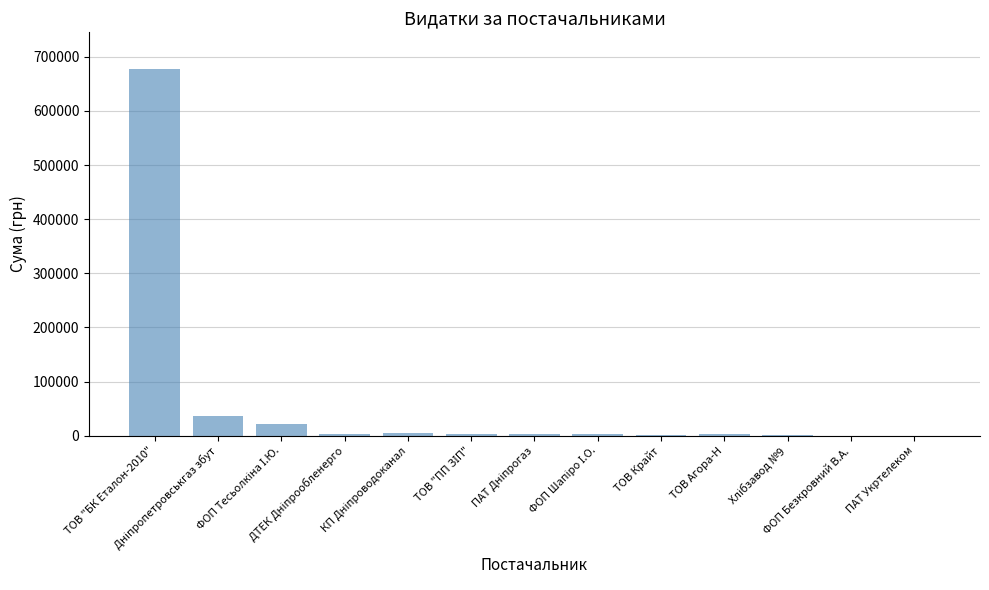

Are the bars horizontal?

No